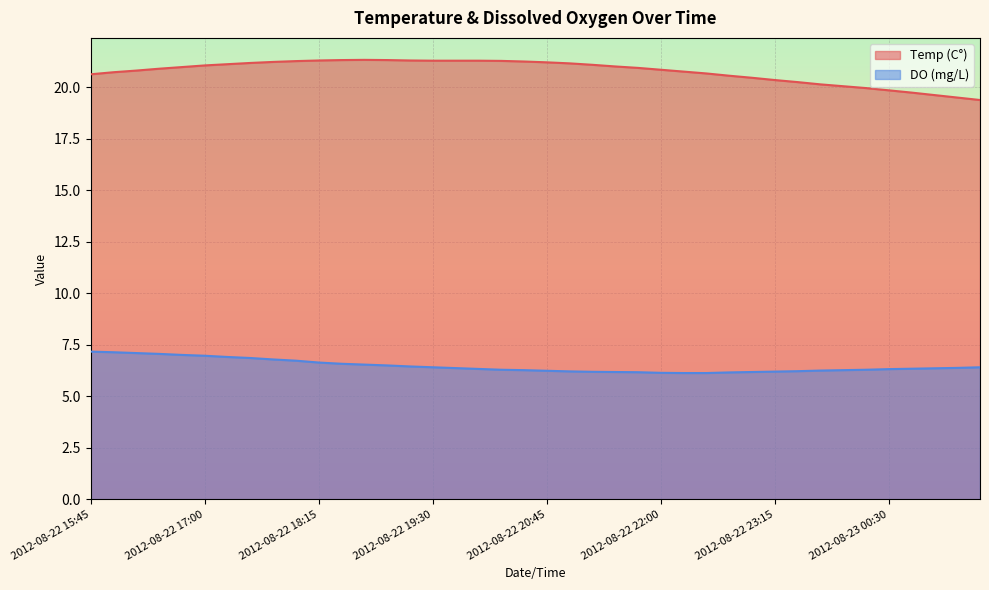

At which category is the sum across all series the highest?

2012-08-22 17:30